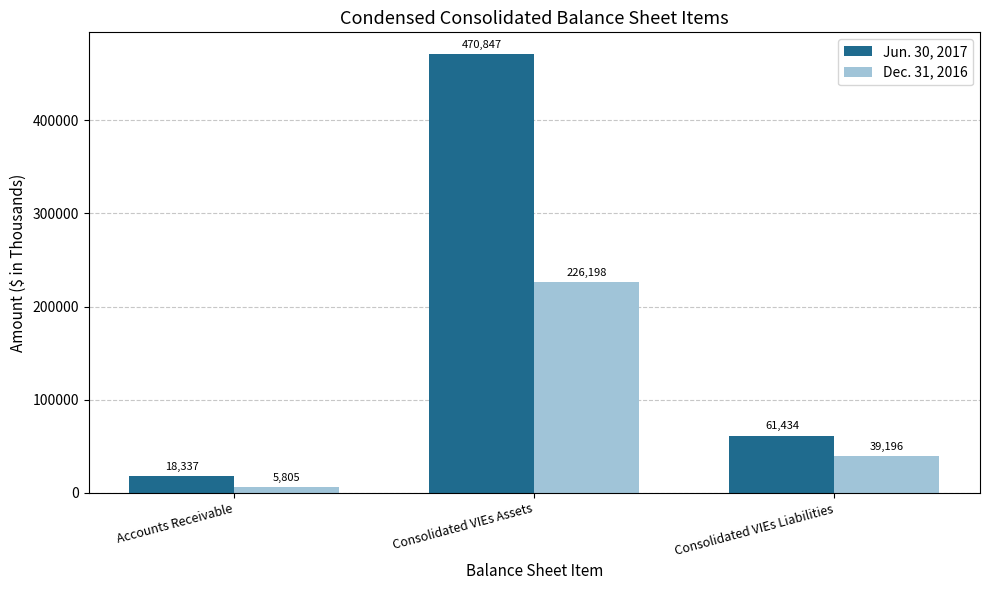

What is the label of the 3rd bar from the right?

Accounts Receivable